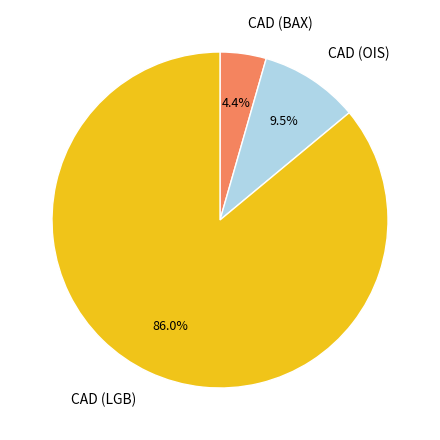

Between CAD (OIS) and CAD (BAX), which is larger?

CAD (OIS)